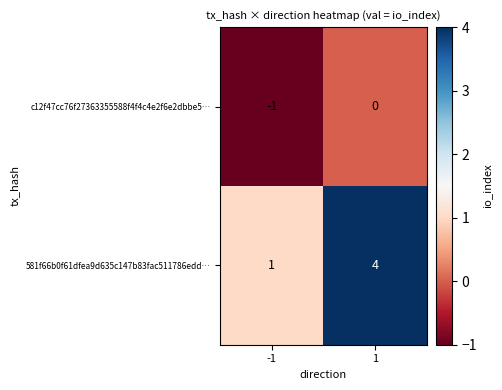

What is the sum of all 581f66b0f61dfea9d635c147b83fac511786edd… values?

5